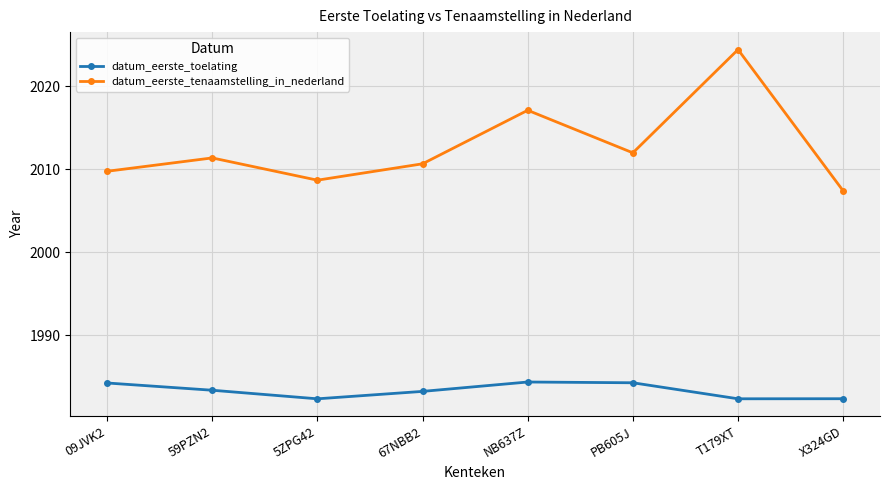

The value of datum_eerste_tenaamstelling_in_nederland at PB605J is 2012.0. True or false?

True